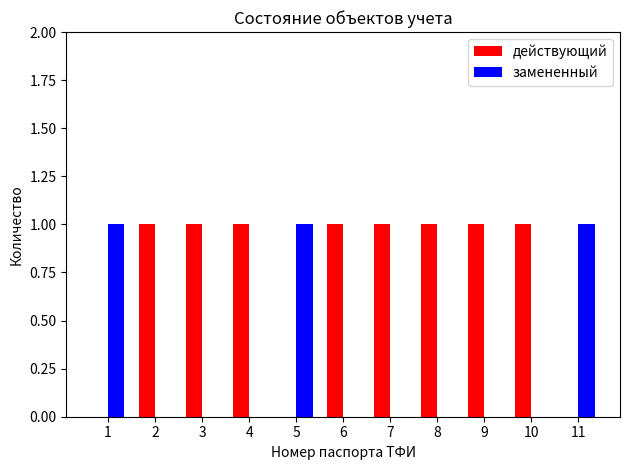

What is the sum of all действующий values?

8